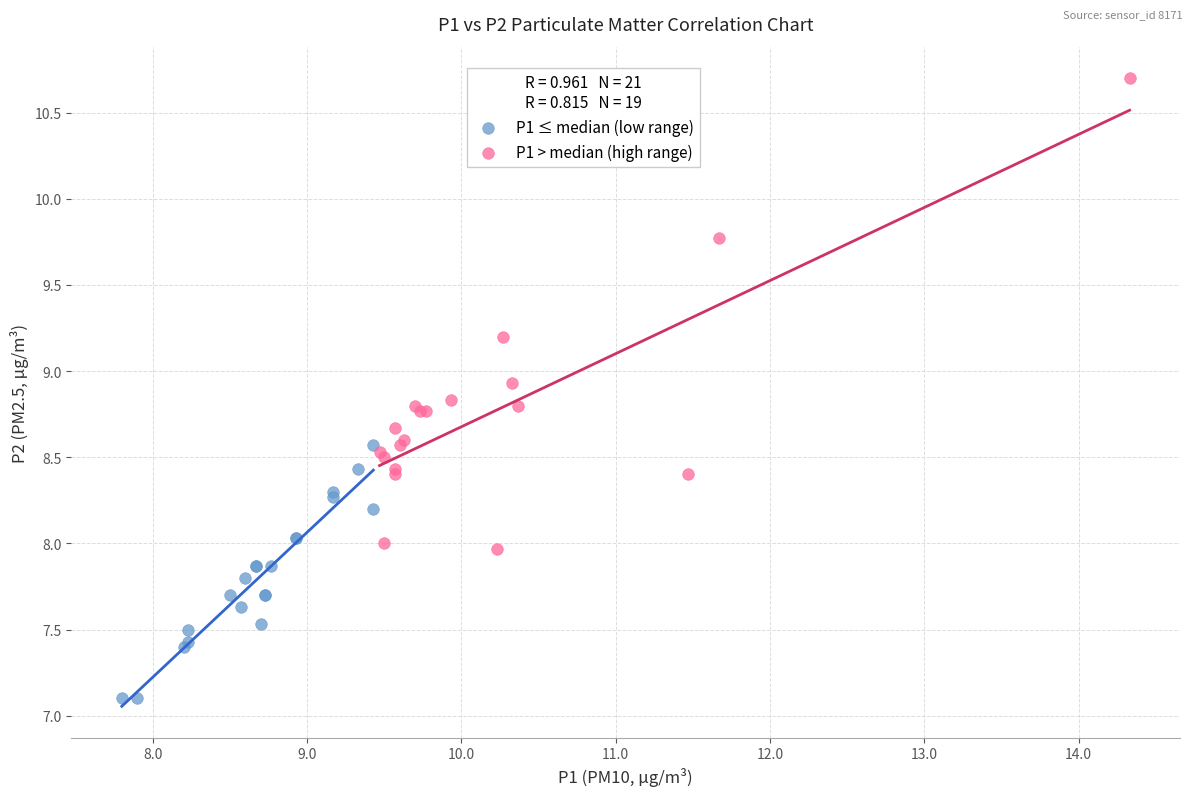

Which series has the widest spread of Y values?

P1 > median (high range)